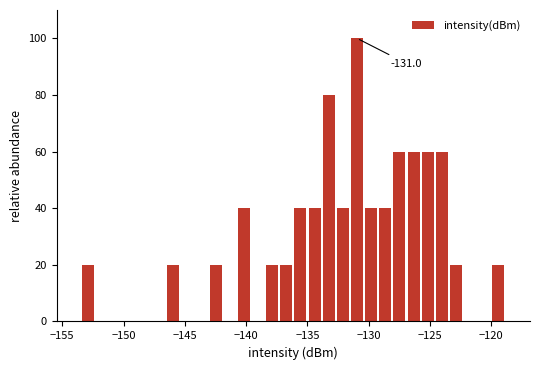

Read against the x-axis, roughly where is the centre of the tallest bar?

-131.0